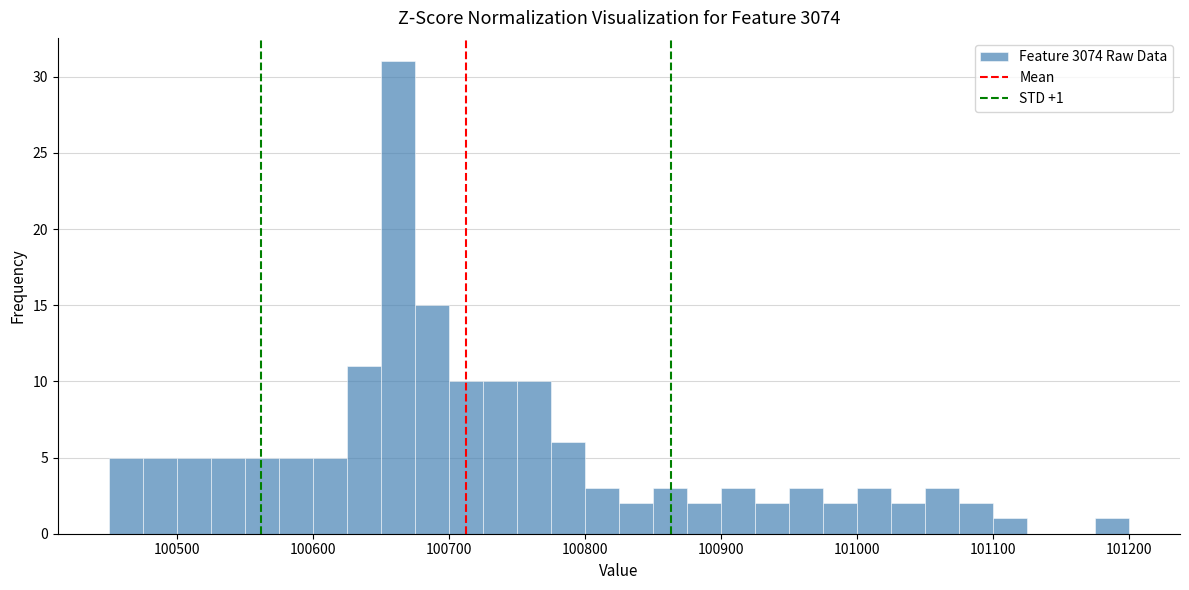

Read against the x-axis, roughly where is the centre of the tallest bar?

100660